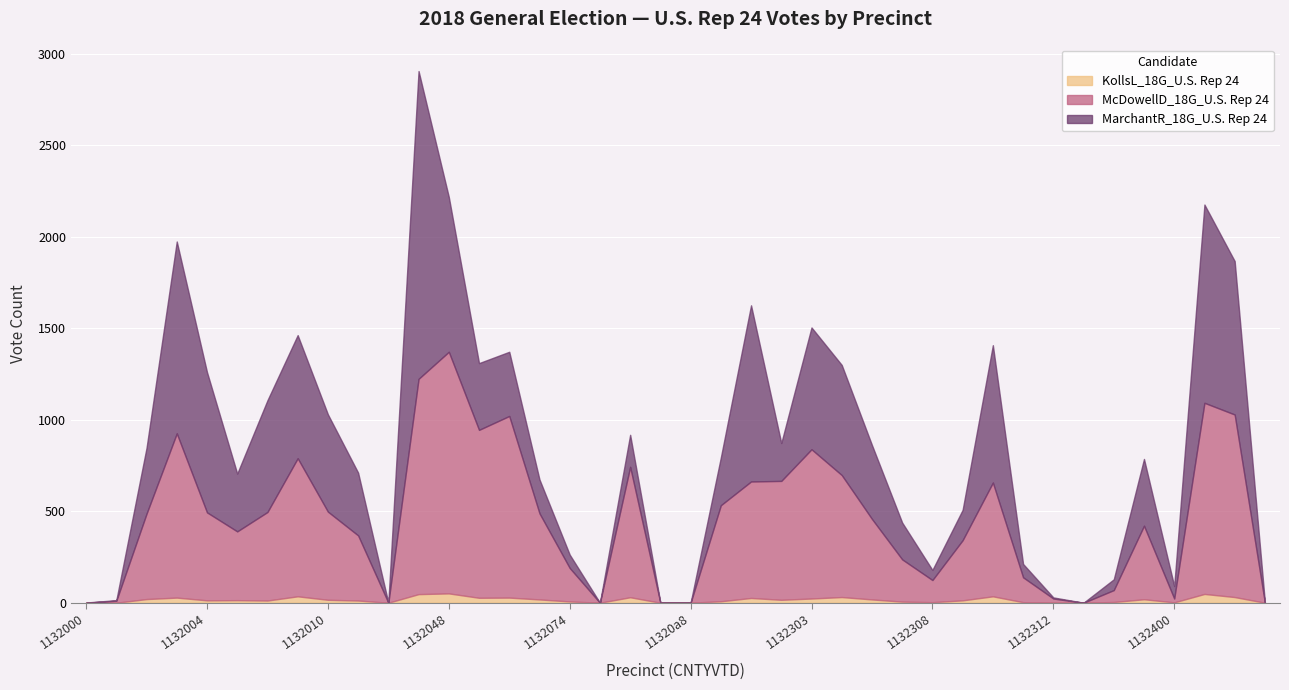

At how many categories does at least one series exceed 1082?

3